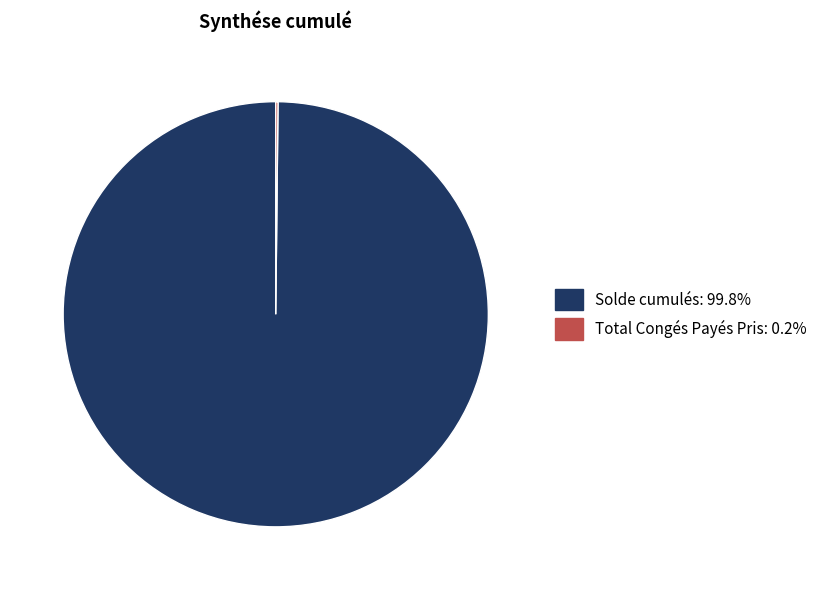

Which category has the biggest portion of the pie?

Solde cumulés